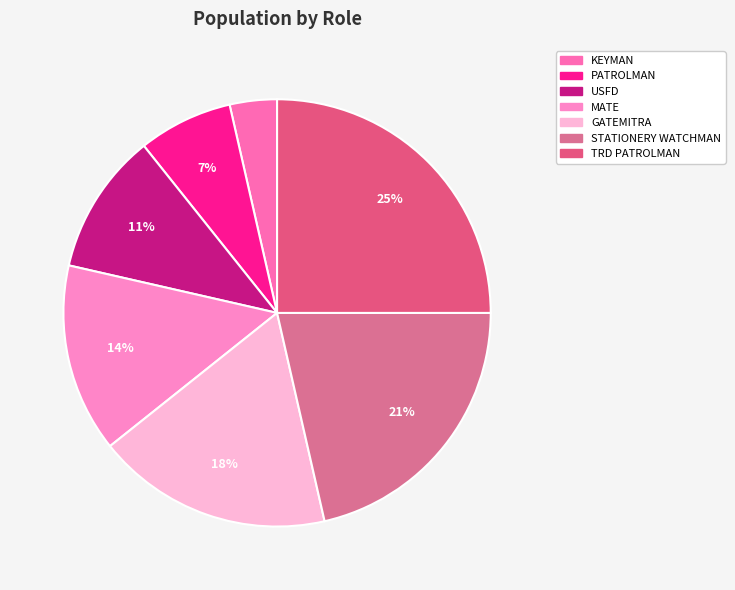

Is the sum of KEYMAN and TRD PATROLMAN greater than half?

No